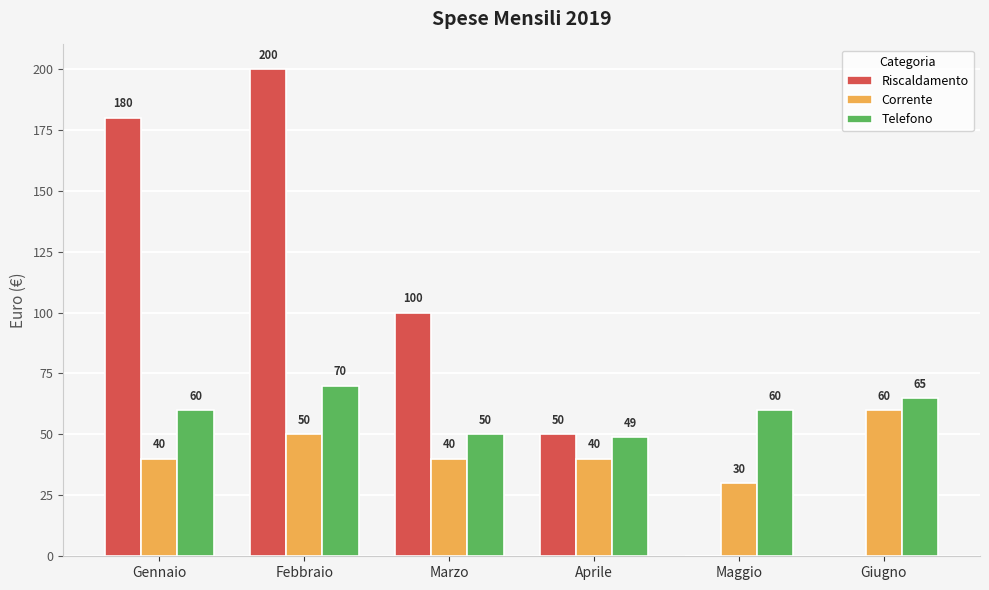

Which category has the highest value in the Telefono series?

Febbraio